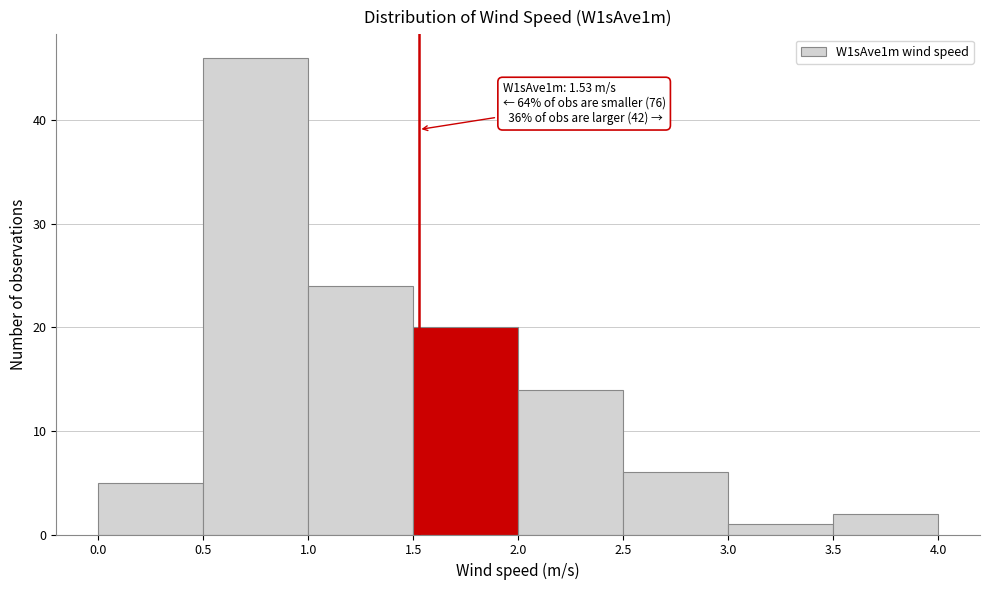

Over which range of the x-axis is the bar tallest?

0.5 to 1.0